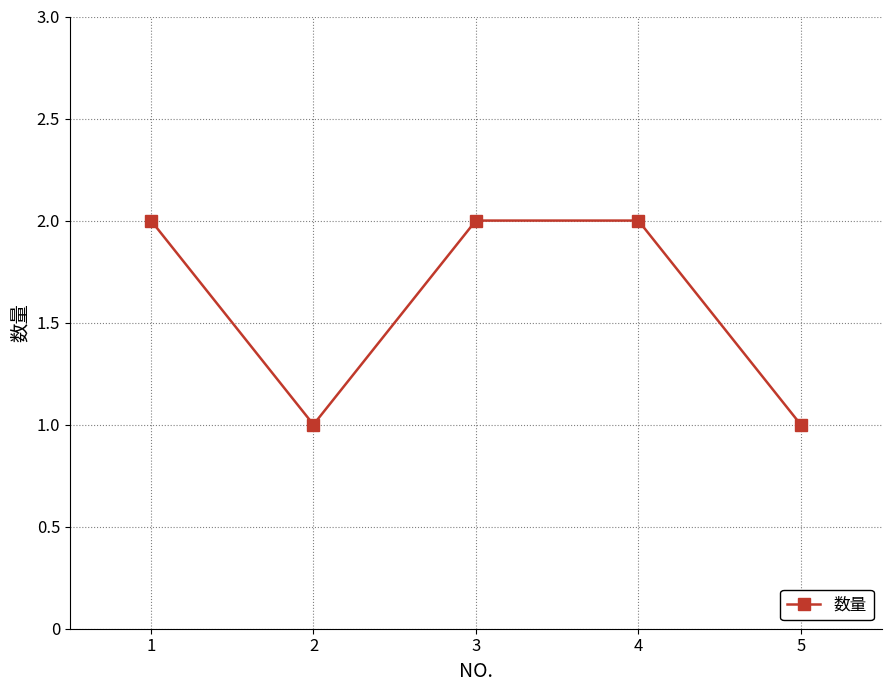

Reading left to right, transcribe all the data shown in this chart.

2	1	2	2	1